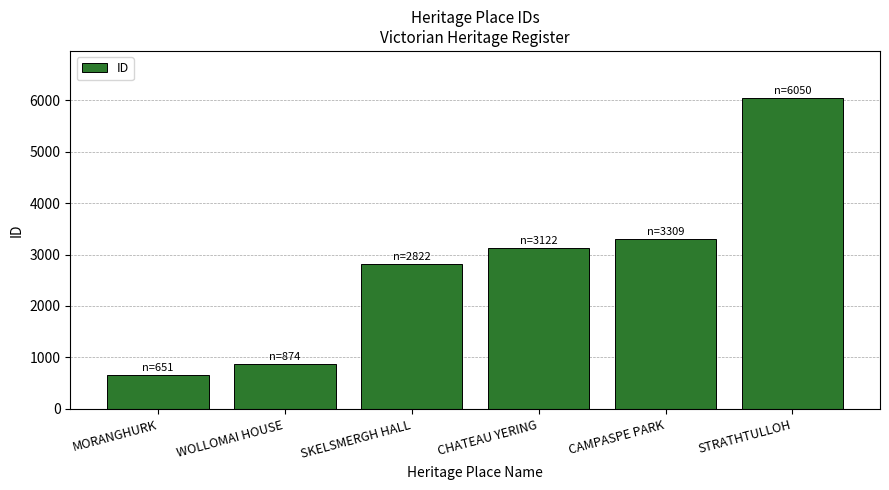

Where is the data nearest to the value 3350?

CAMPASPE PARK